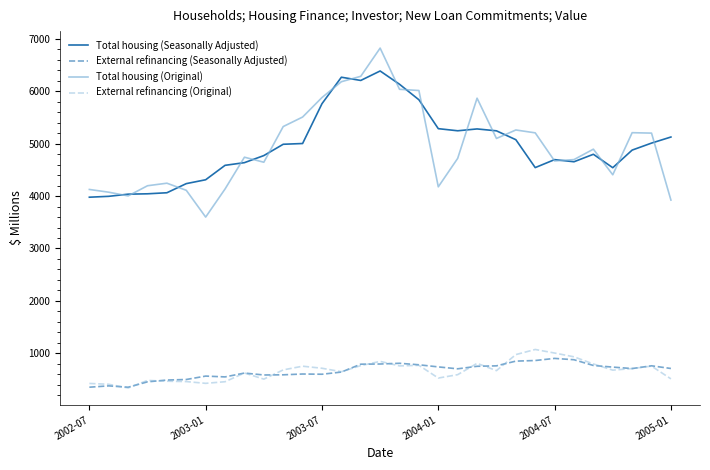

What is the average value of the Total housing (Seasonally Adjusted) series?

4956.6